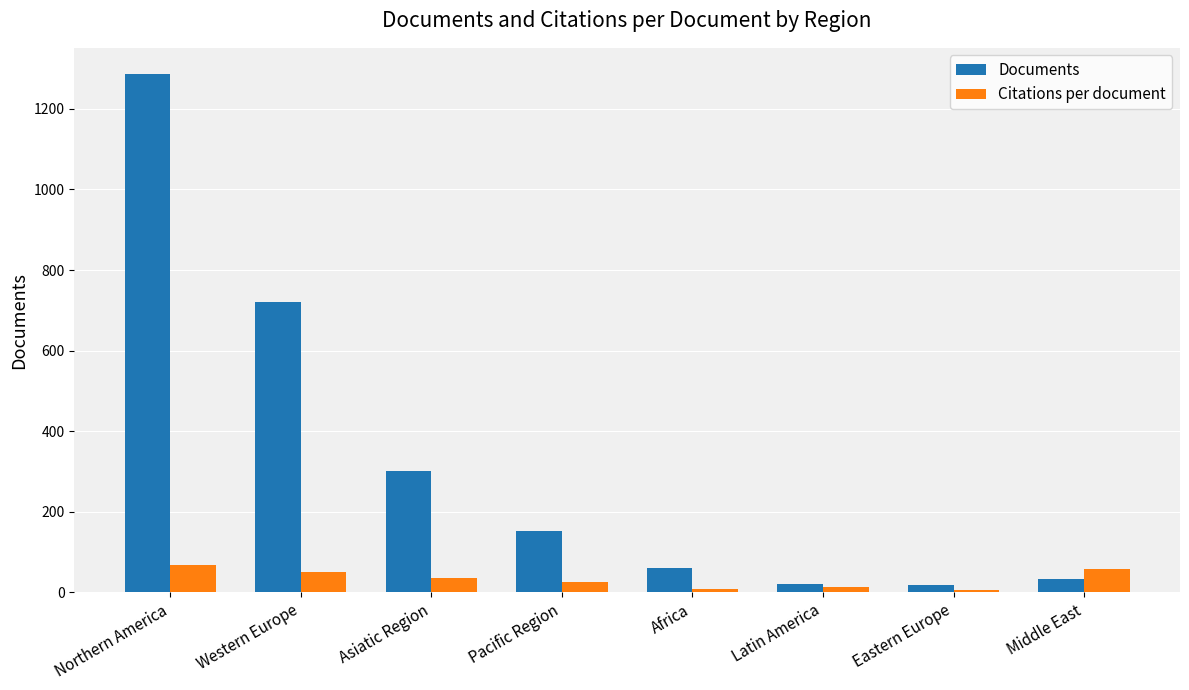

Where is Documents nearest to the value 653?

Western Europe